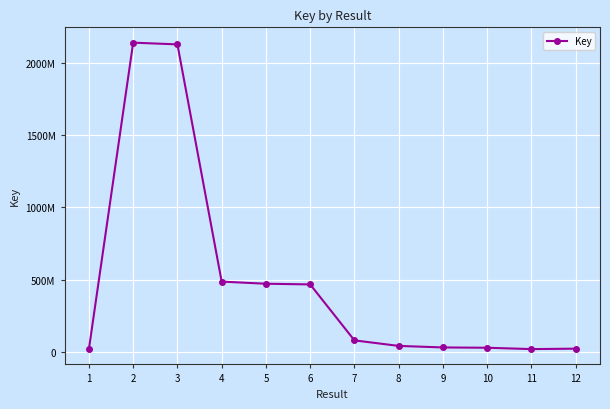

At which category does the data reach its first local valley?

11